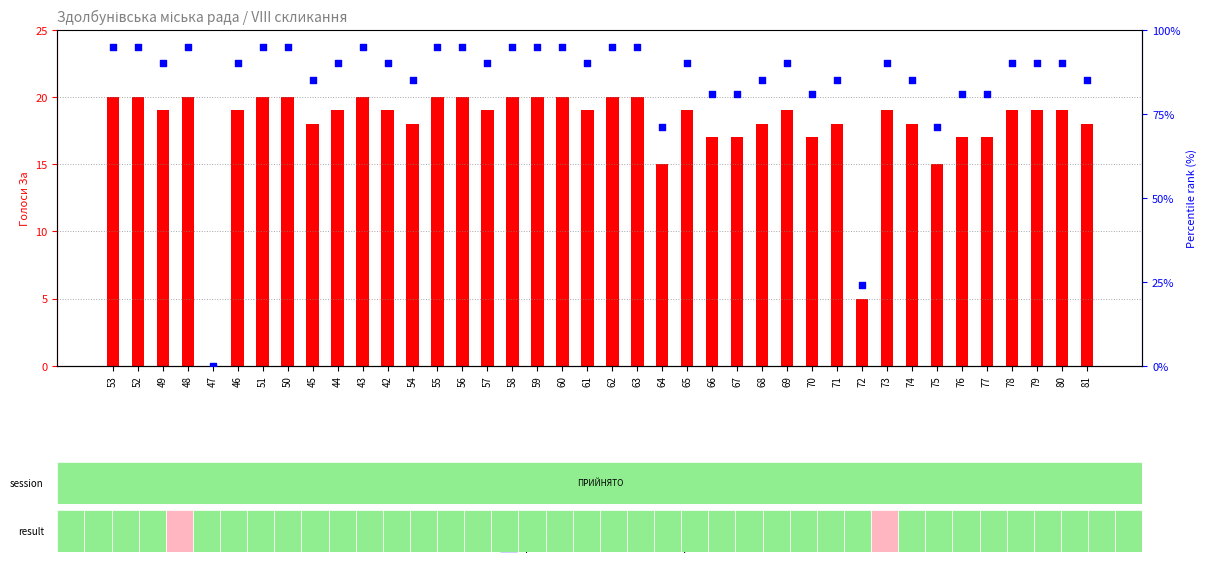

What is the total value across all series at 43?

115